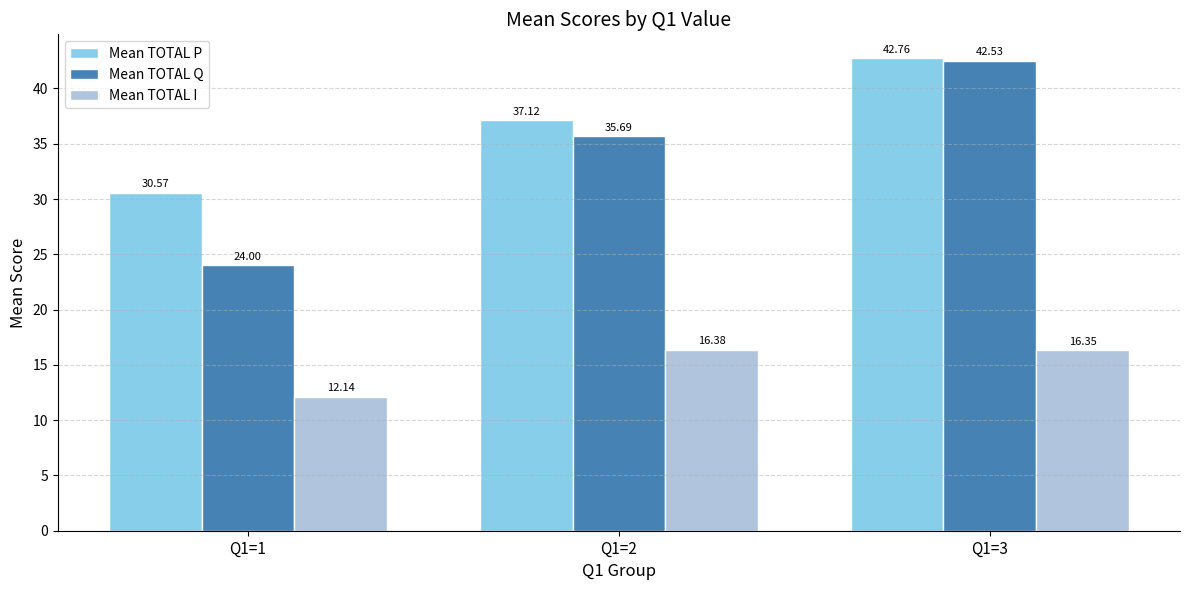

What is the total value across all series at Q1=1?

66.7